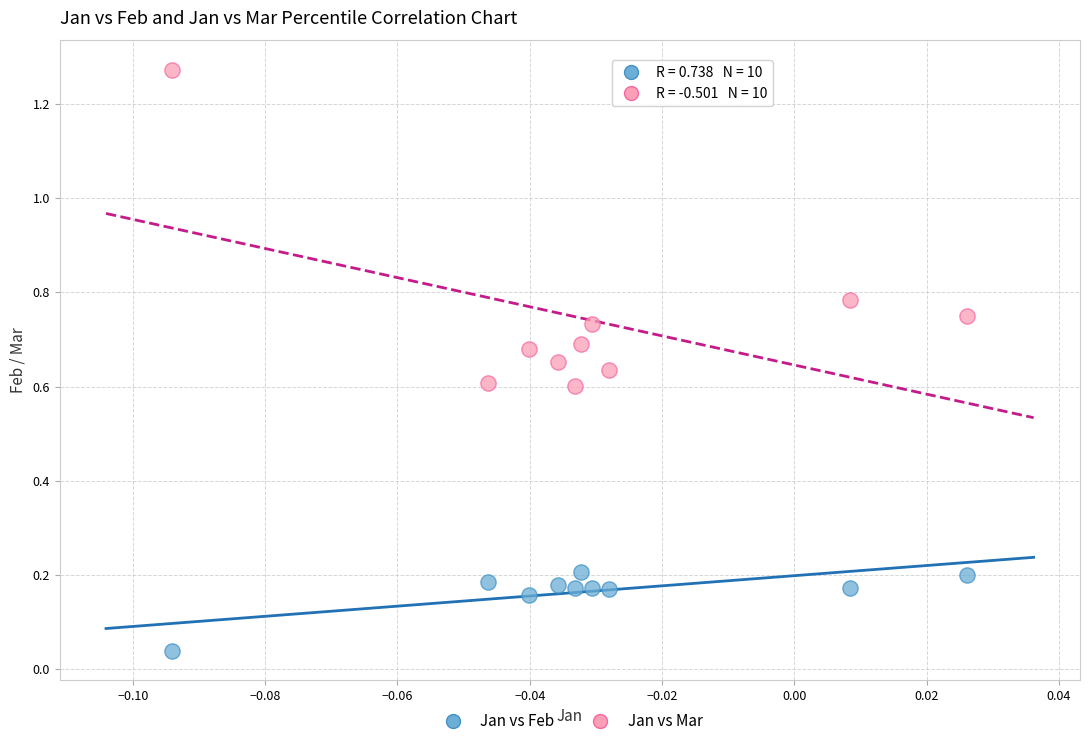

Which series reaches the minimum Y coordinate?

Jan vs Feb